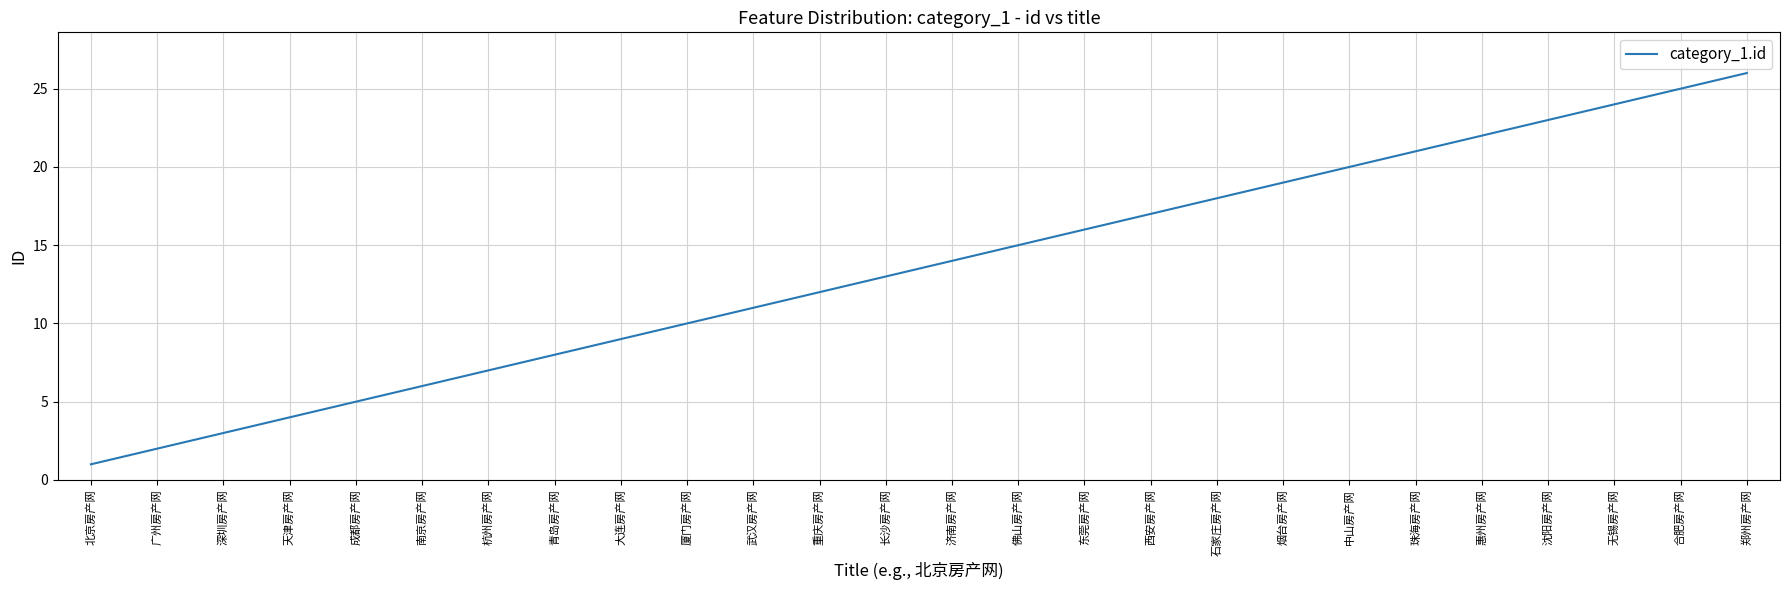

Which category has the lowest value across all series?

北京房产网